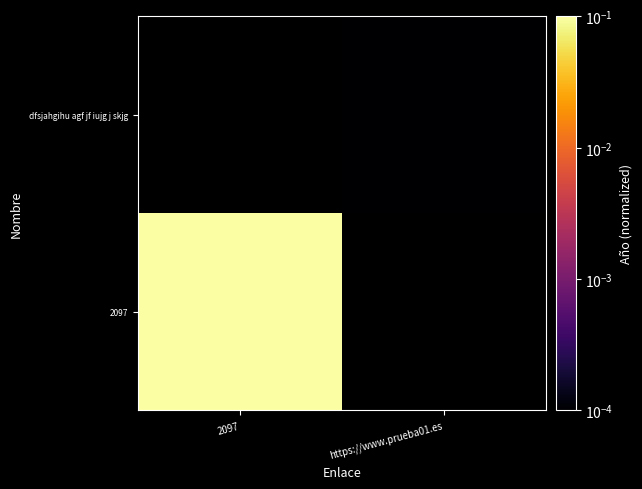

How many categories are shown in the chart?

2